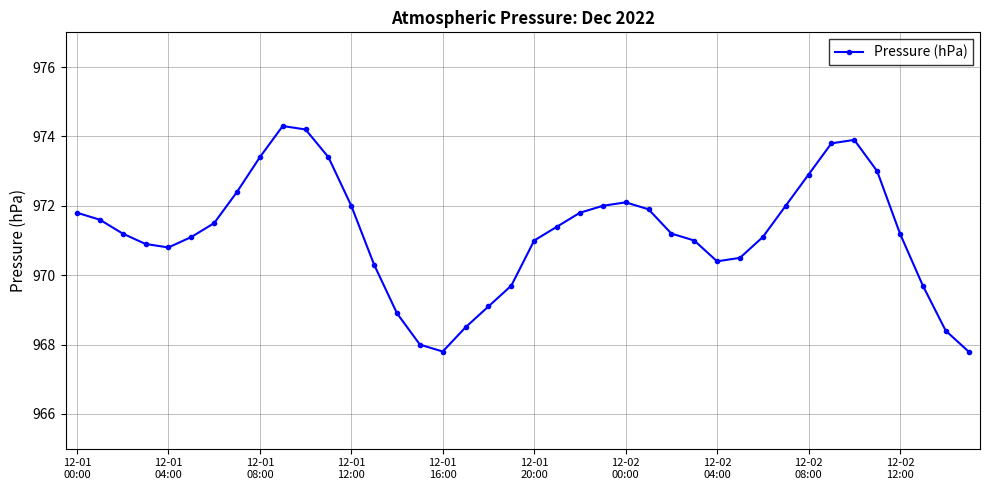

What is the value of the 38th point from the left?

969.7